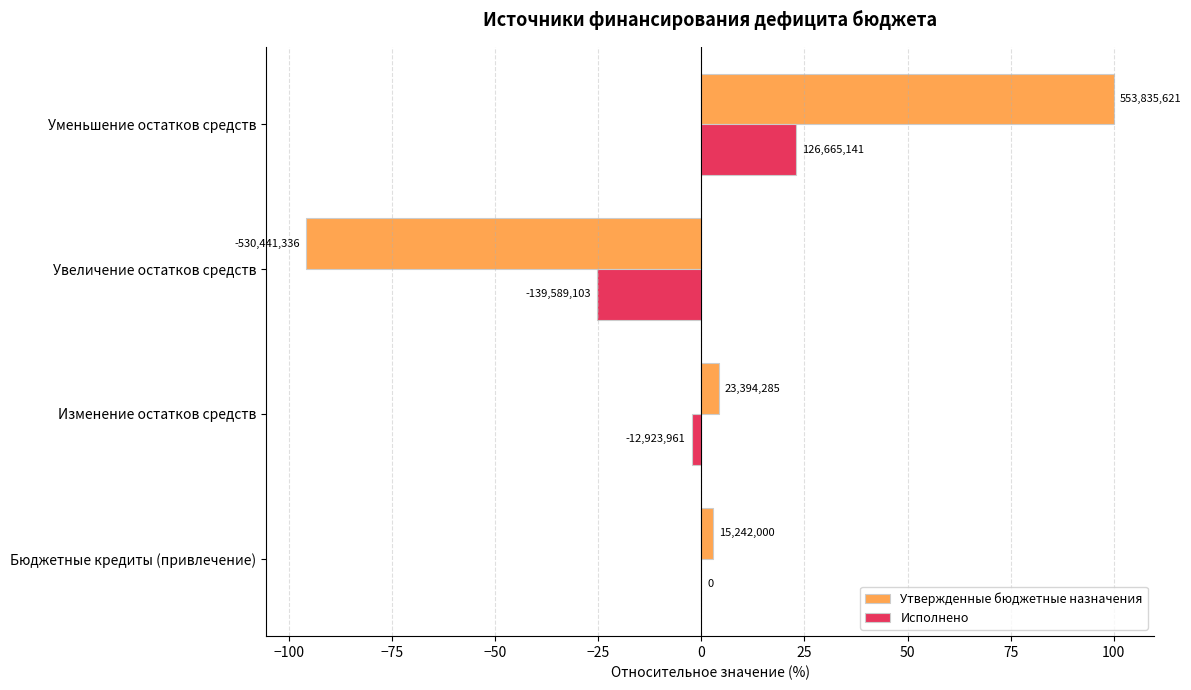

Which series has the largest range (max minus min)?

Утвержденные бюджетные назначения